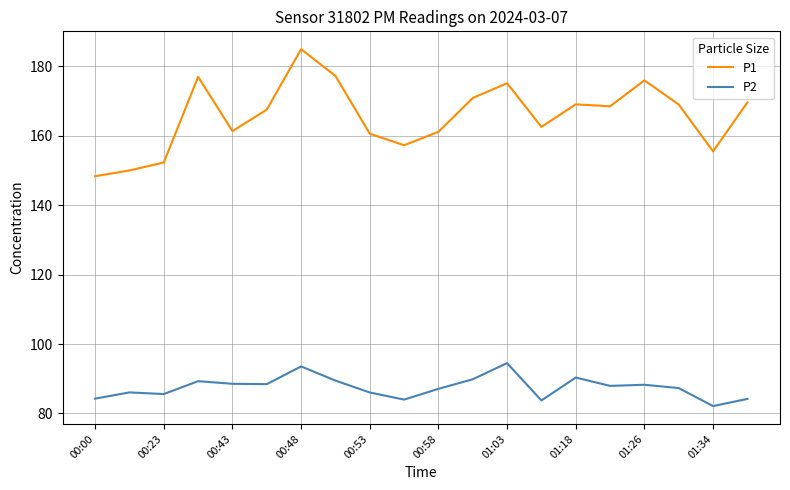

True or false: P1 and P2 cross at least once.

False